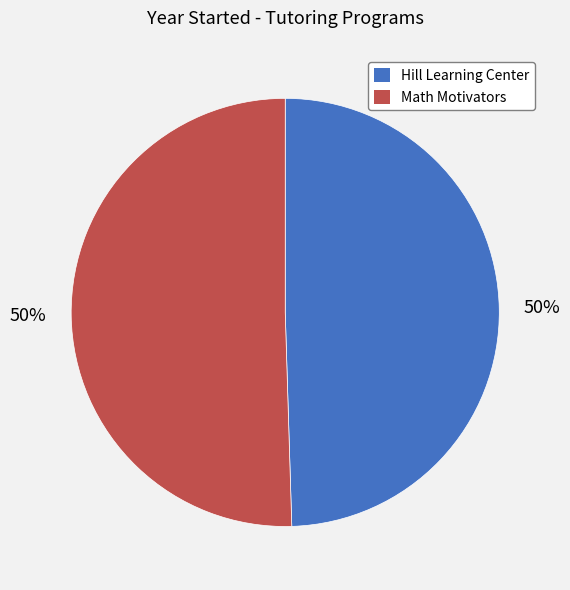

Is the sum of Math Motivators and Hill Learning Center greater than half?

Yes